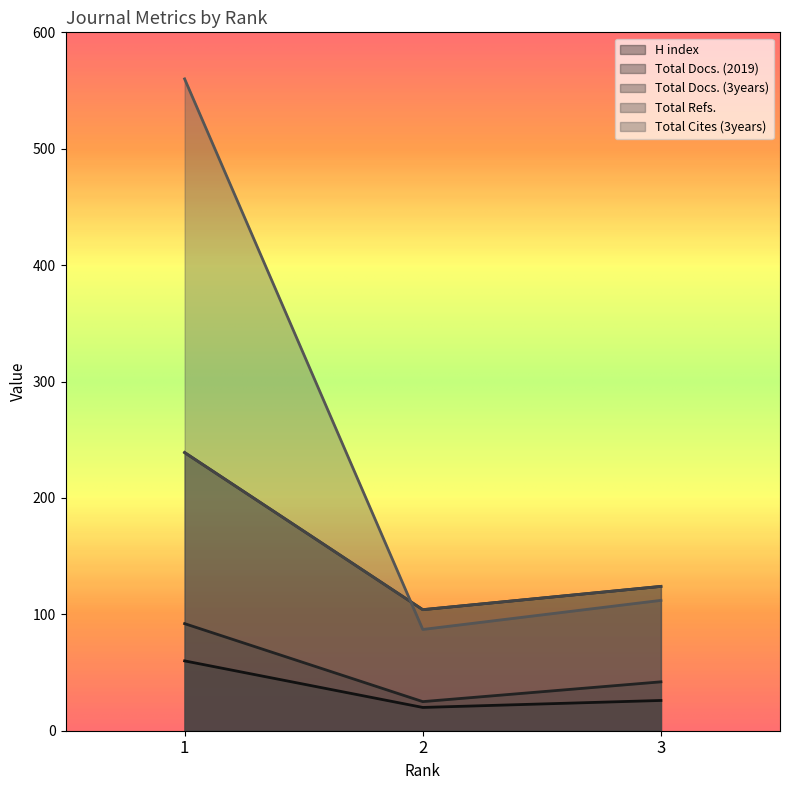

List the series in order of their peak value, highest first.

Total Cites (3years), Total Docs. (3years), Total Refs., Total Docs. (2019), H index